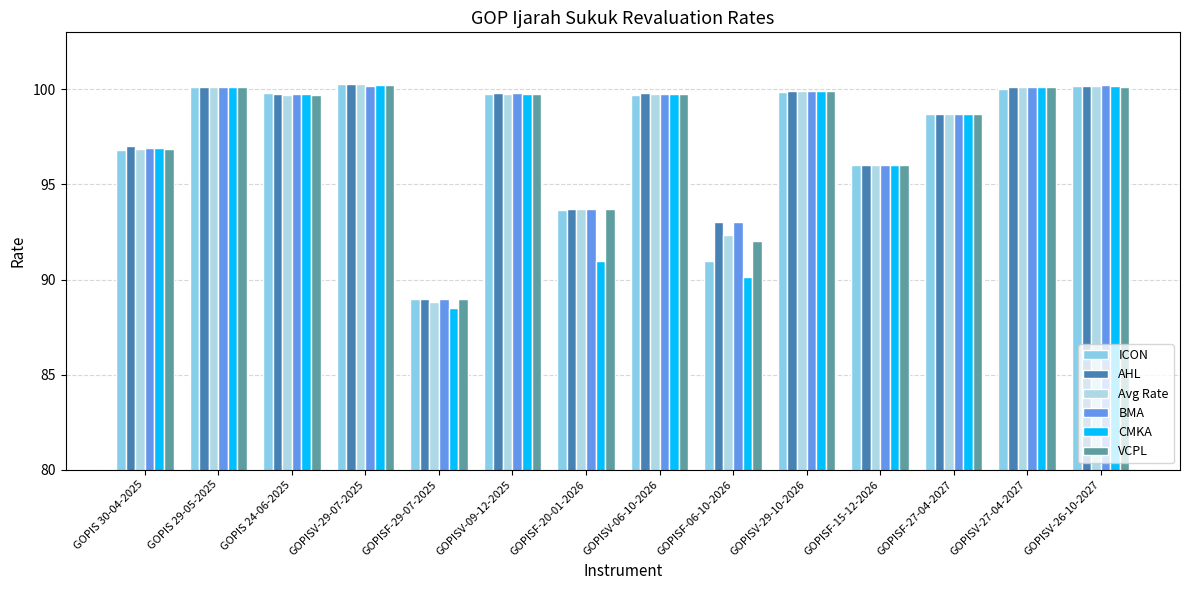

Where does the VCPL series first go above 99?

GOPIS 29-05-2025